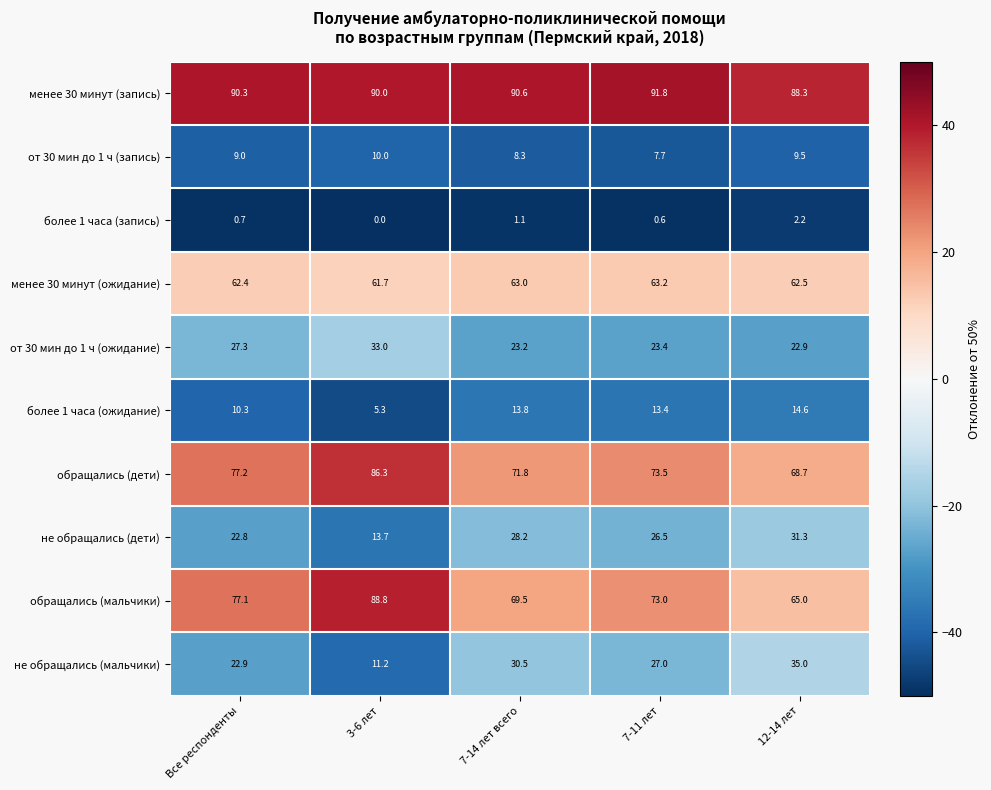

What is the difference between the second highest and minimum values in the менее 30 минут (запись) series?

2.3